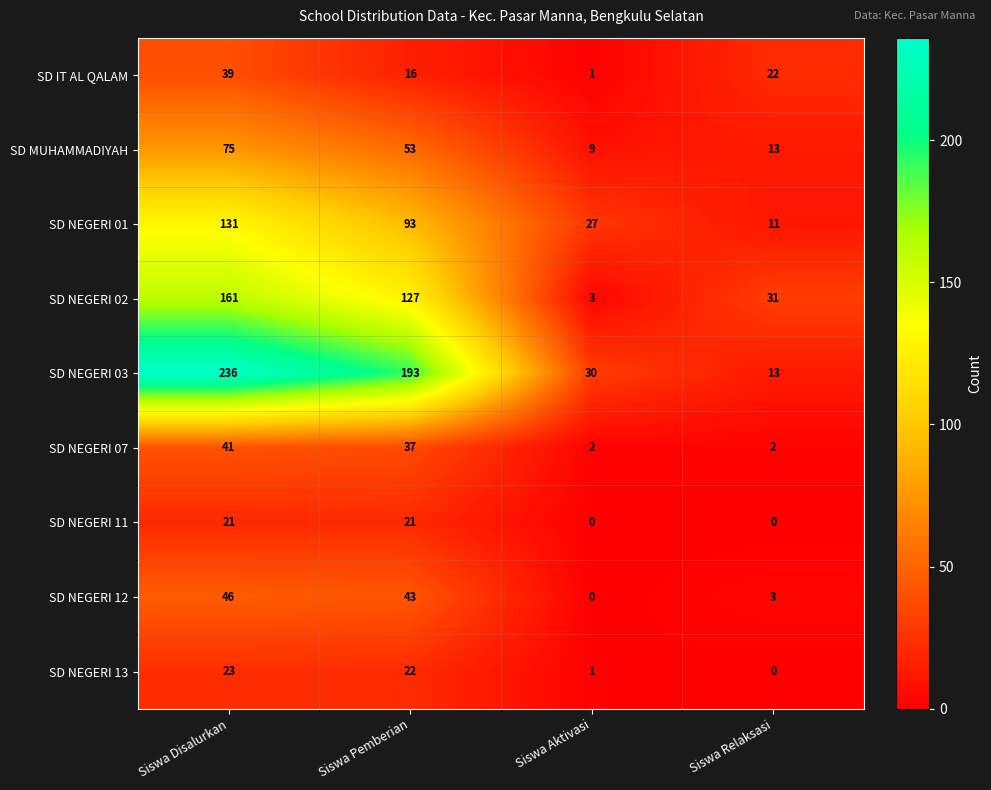

At which category is the sum across all series the highest?

Siswa Disalurkan